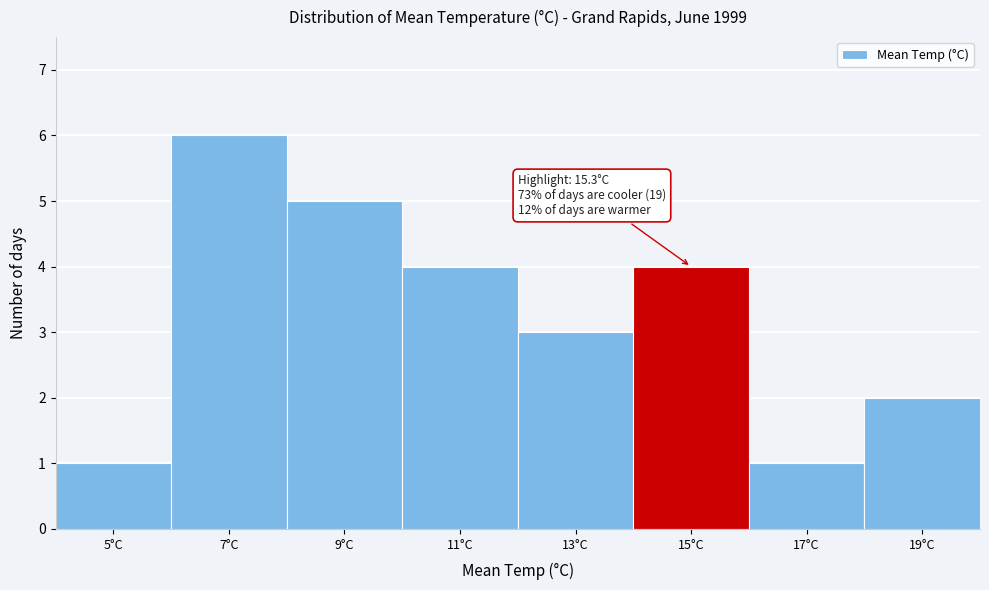

Reading left to right, list all the values displayed in this chart.

5°C=1	7°C=6	9°C=5	11°C=4	13°C=3	15°C=4	17°C=1	19°C=2